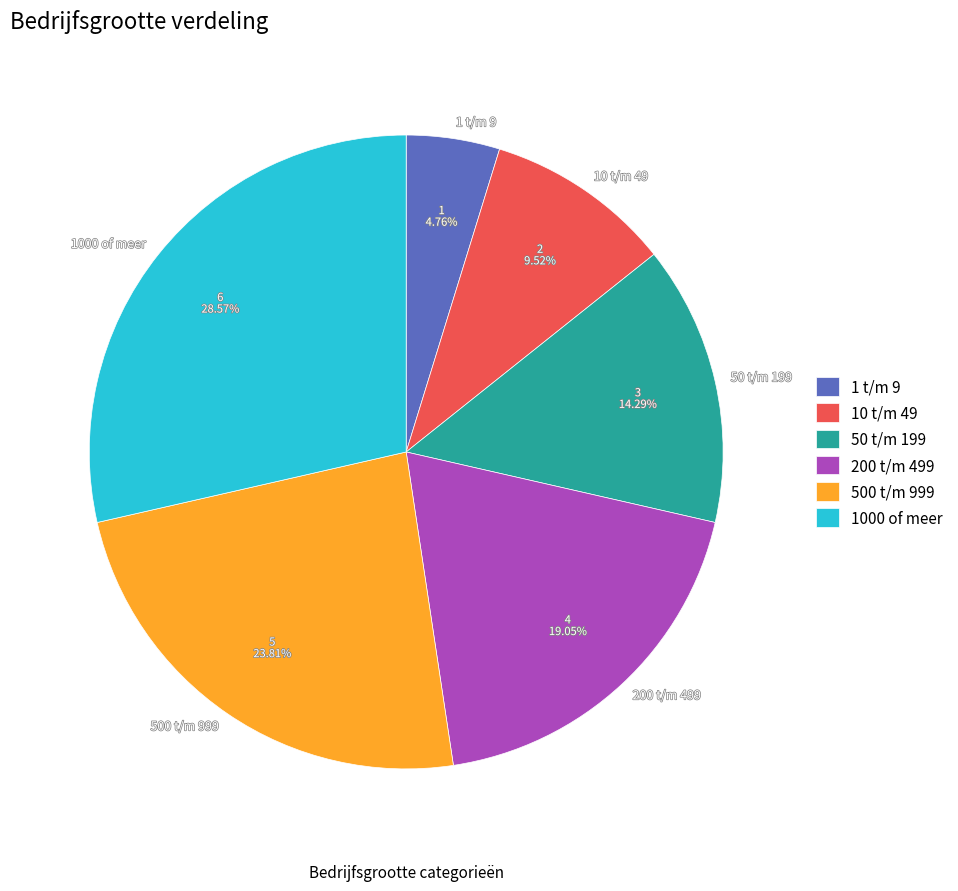

To the nearest percent, what is the average slice percentage?

17%